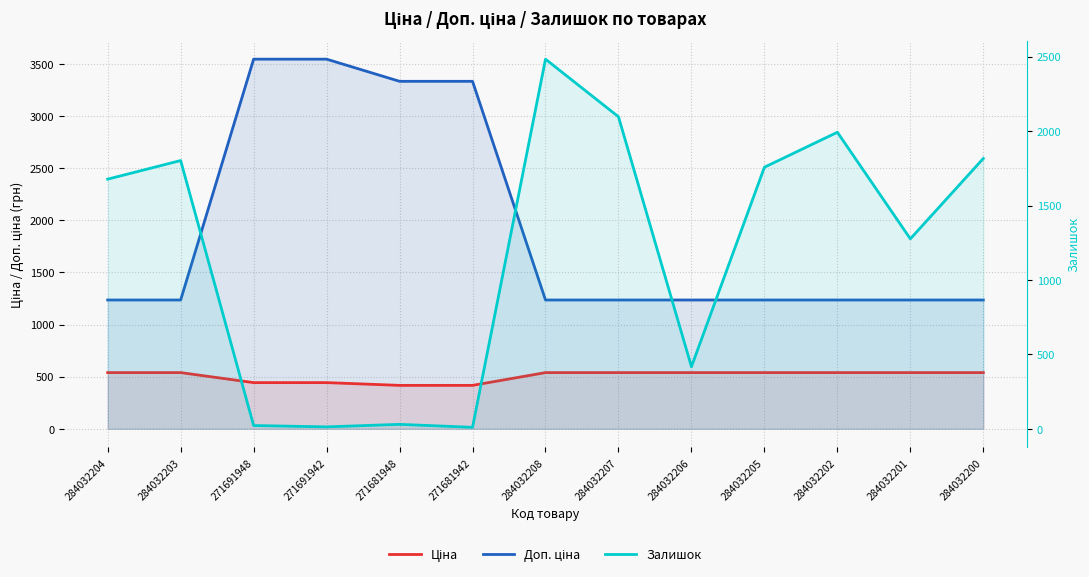

What is the sum of the Доп. ціна values at 284032200 and 271681942?

4567.9